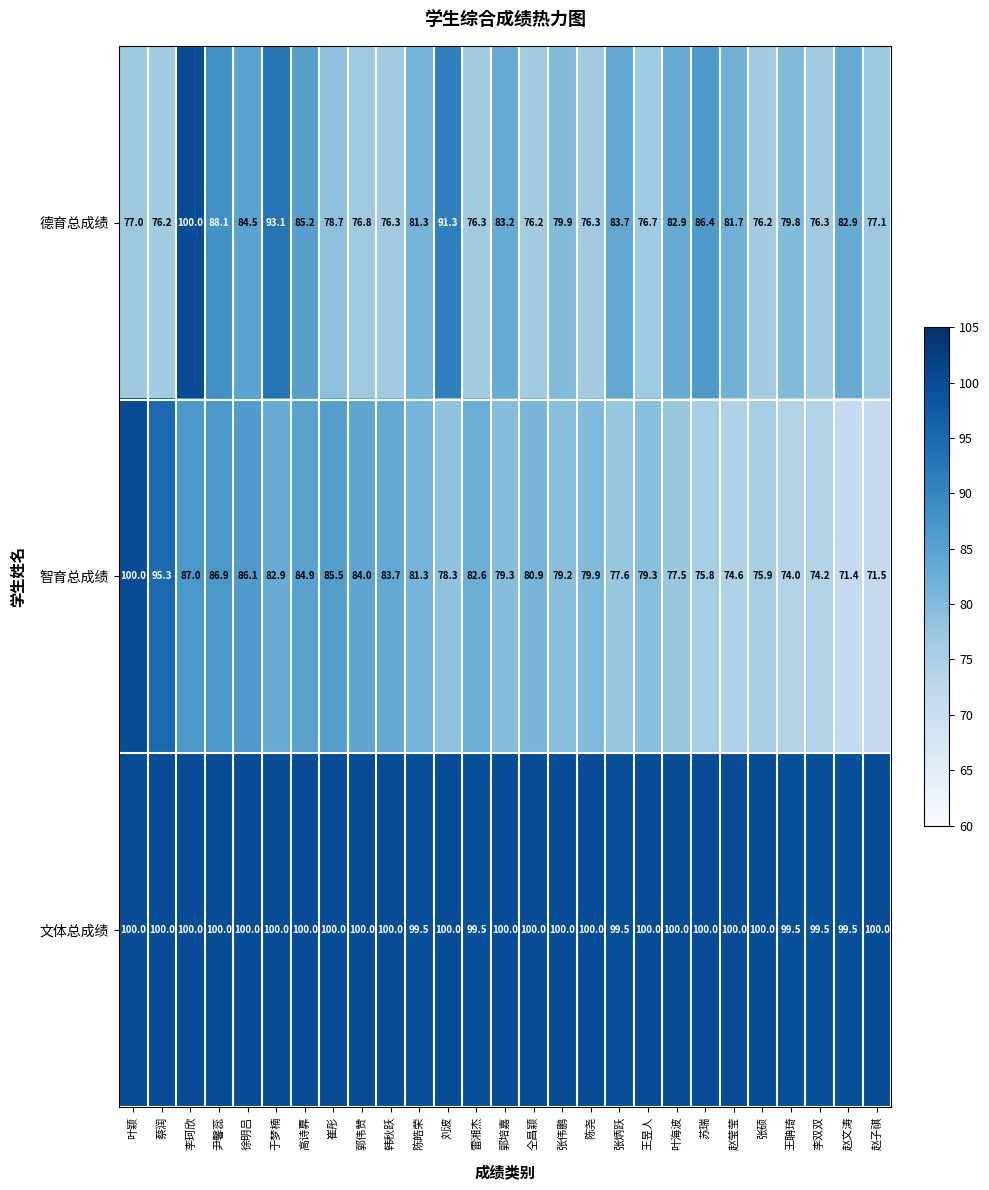

Count the number of categories in the chart.

27